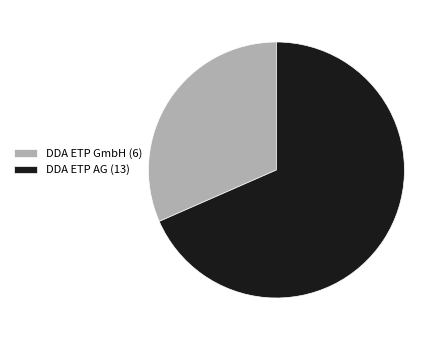

Is DDA ETP GmbH (6) the majority of the pie?

No